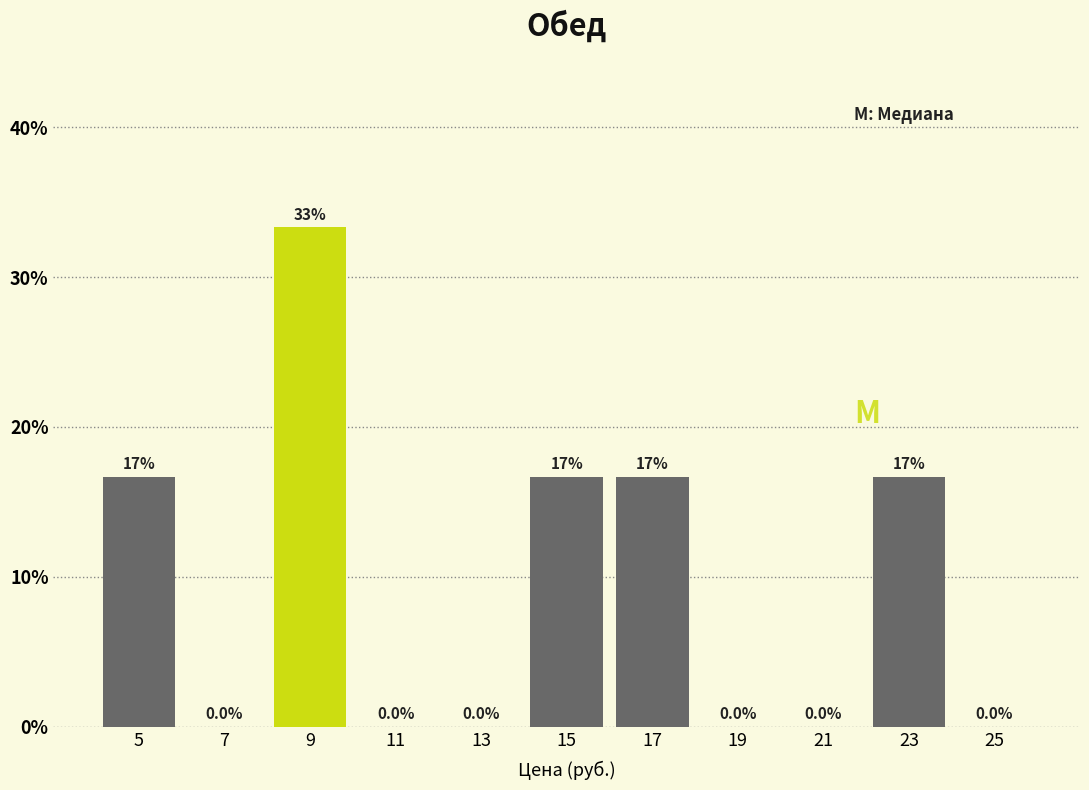

Over which range of the x-axis is the bar tallest?

8 to 10